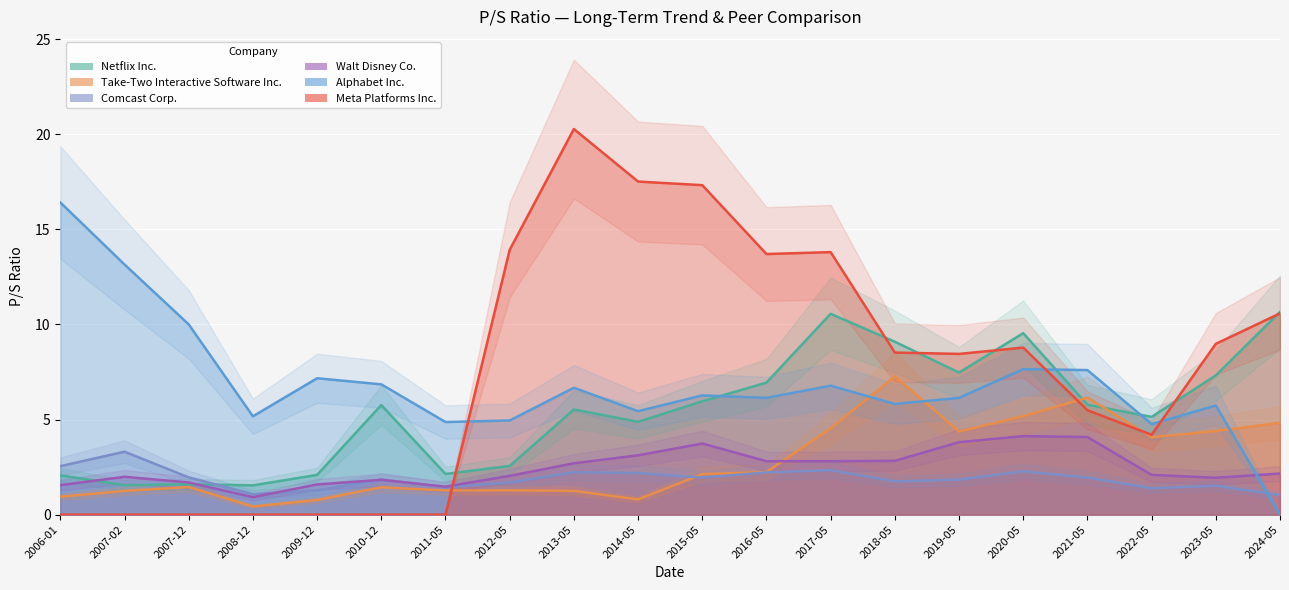

Read the Walt Disney Co. value at 2022-05.

2.1